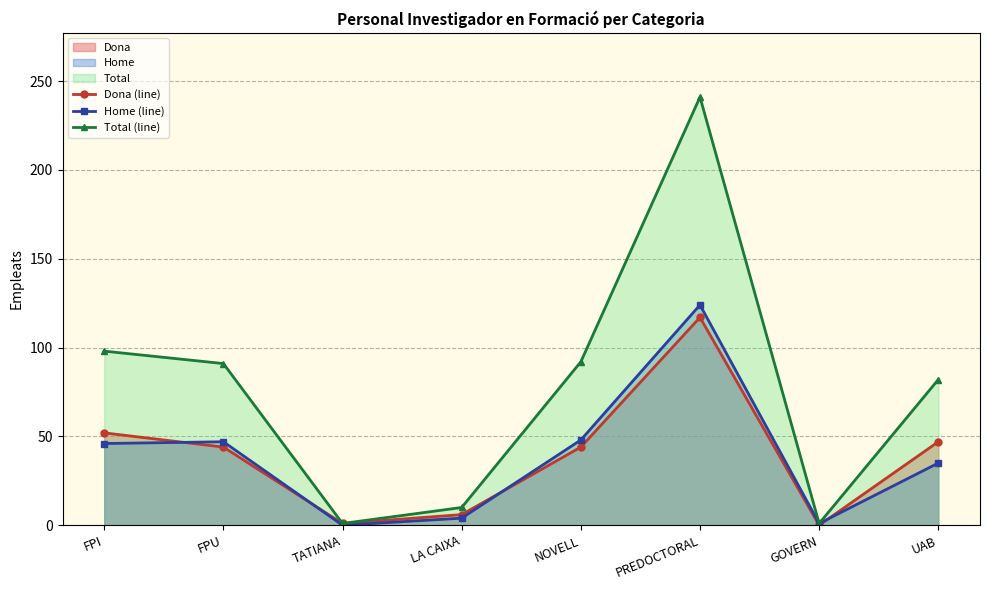

How many lines are shown in the chart?

3